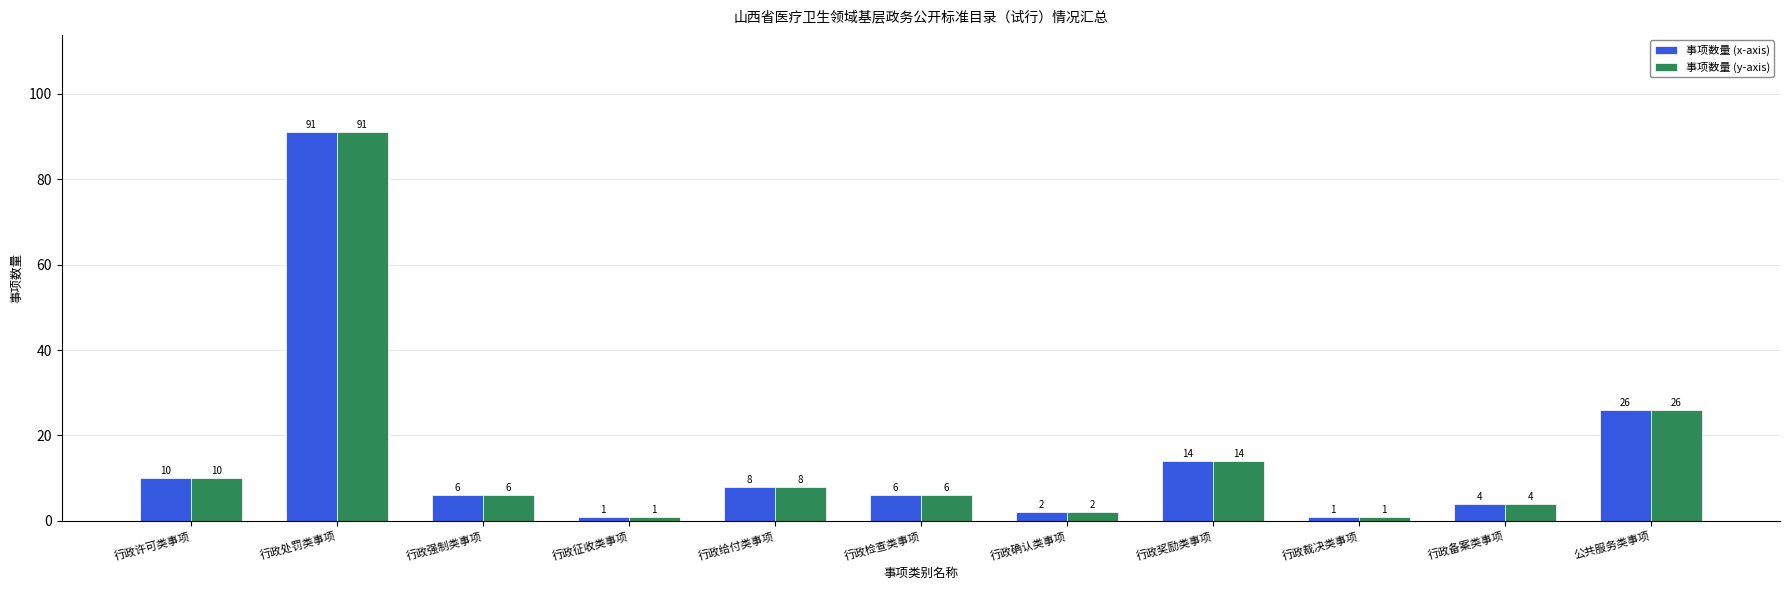

What is the smallest value displayed?

1